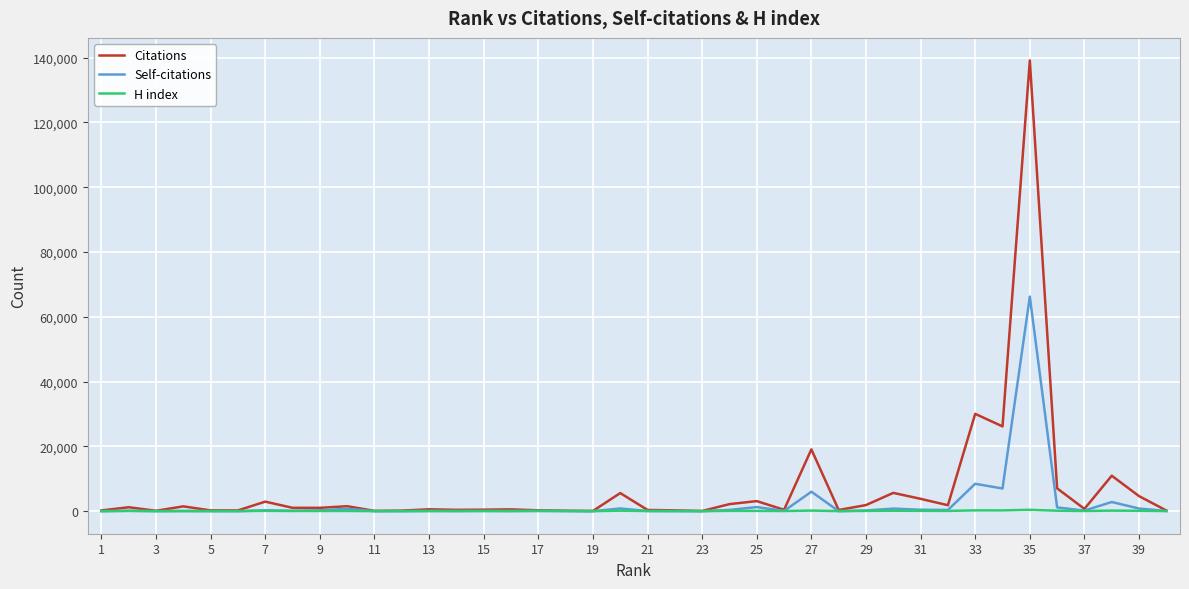

Does the chart have visible grid lines?

Yes